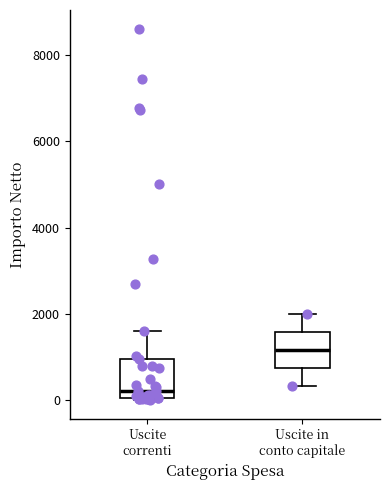

Where does the median line of the box for Uscite correnti sit on the y-axis? The values are not printed on the chart, so give them approximately, as read against the axis.

200